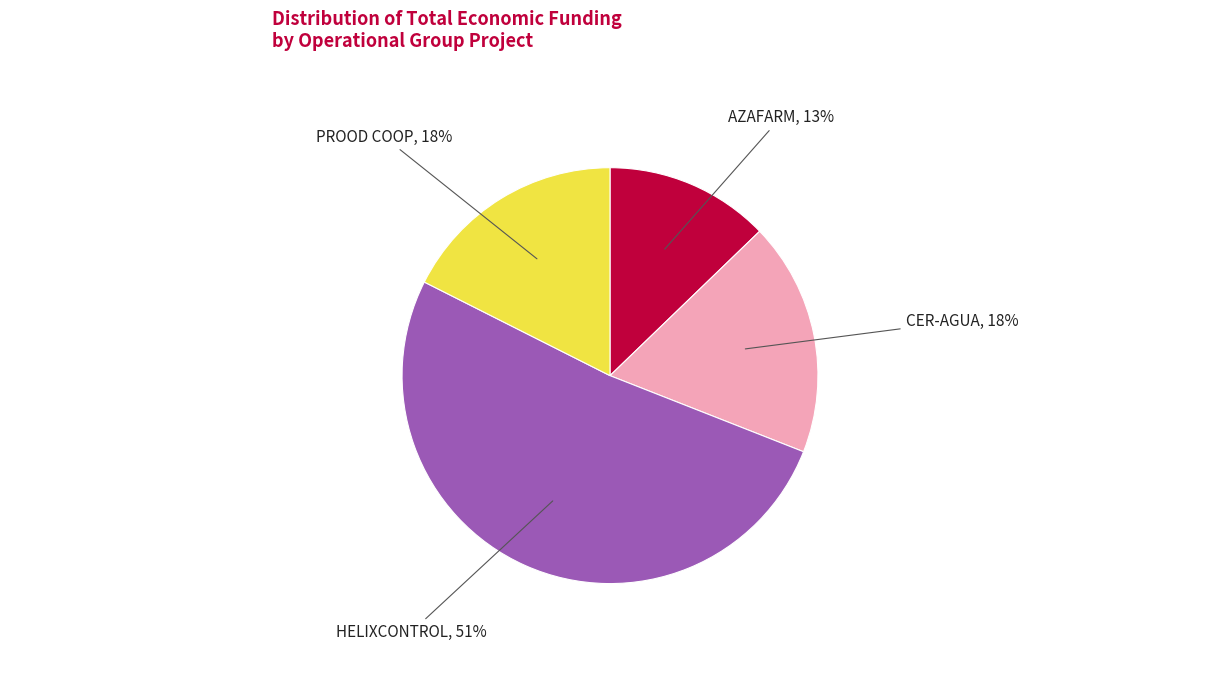

To the nearest percent, what is the average slice percentage?

25%